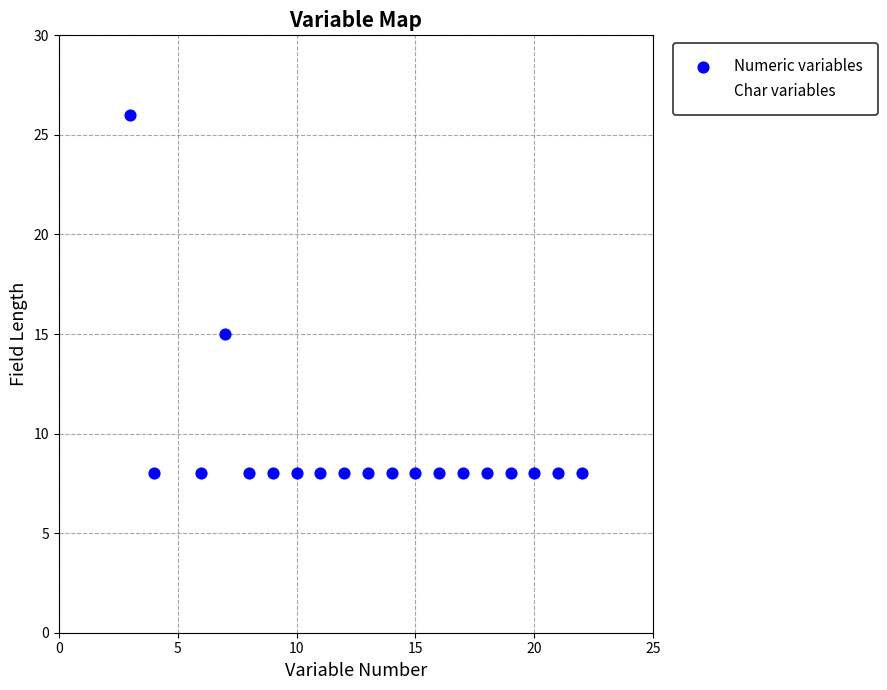

What are all the series names shown in the legend?

Numeric variables, Char variables